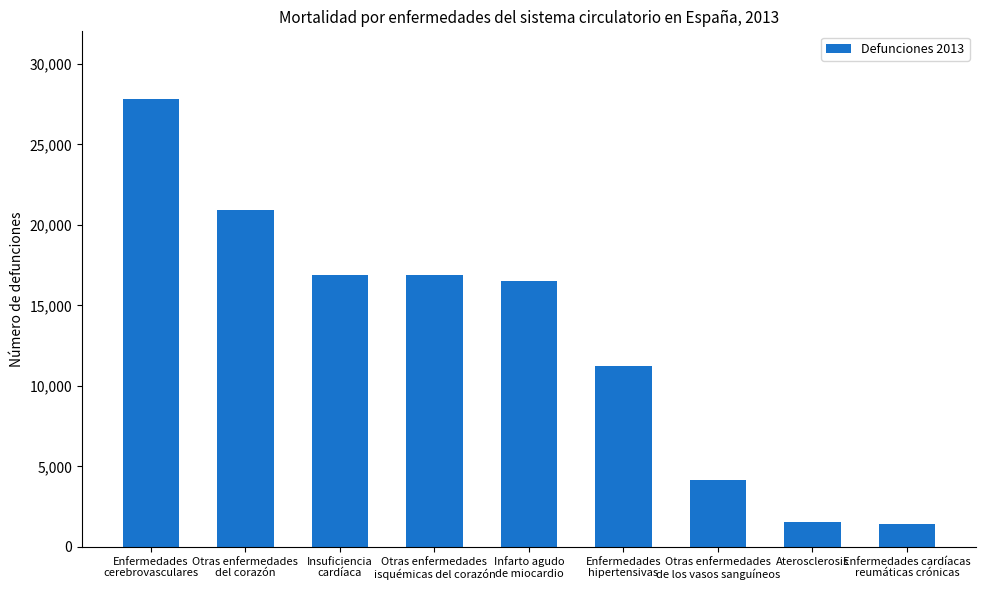

Are the bars grouped side by side (vs. stacked)?

No